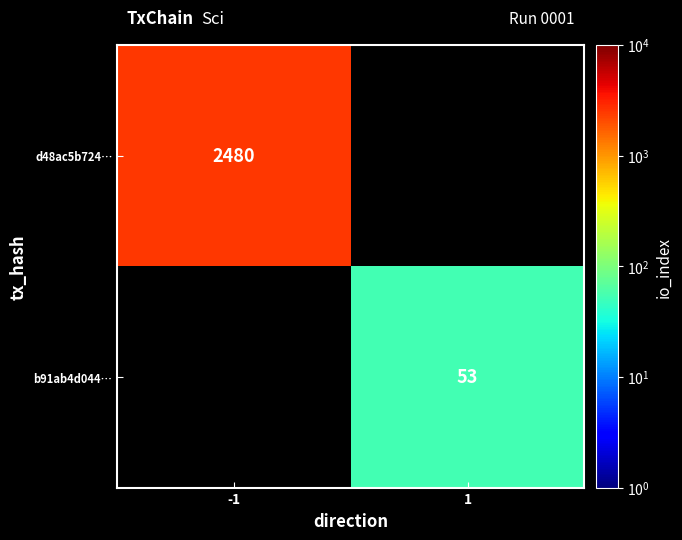

The value of b91ab4d044… at 1 is 18. True or false?

False